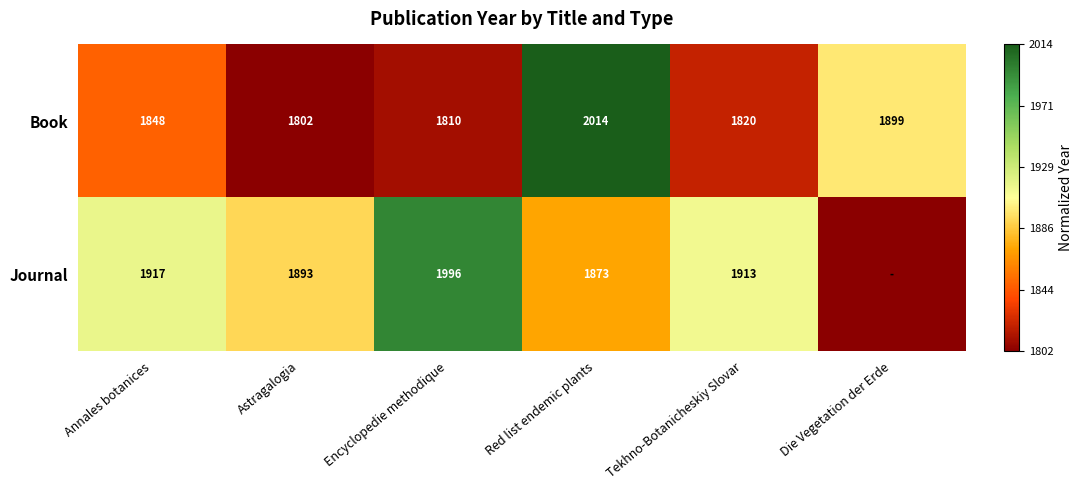

At how many categories does at least one series exceed 0?

6